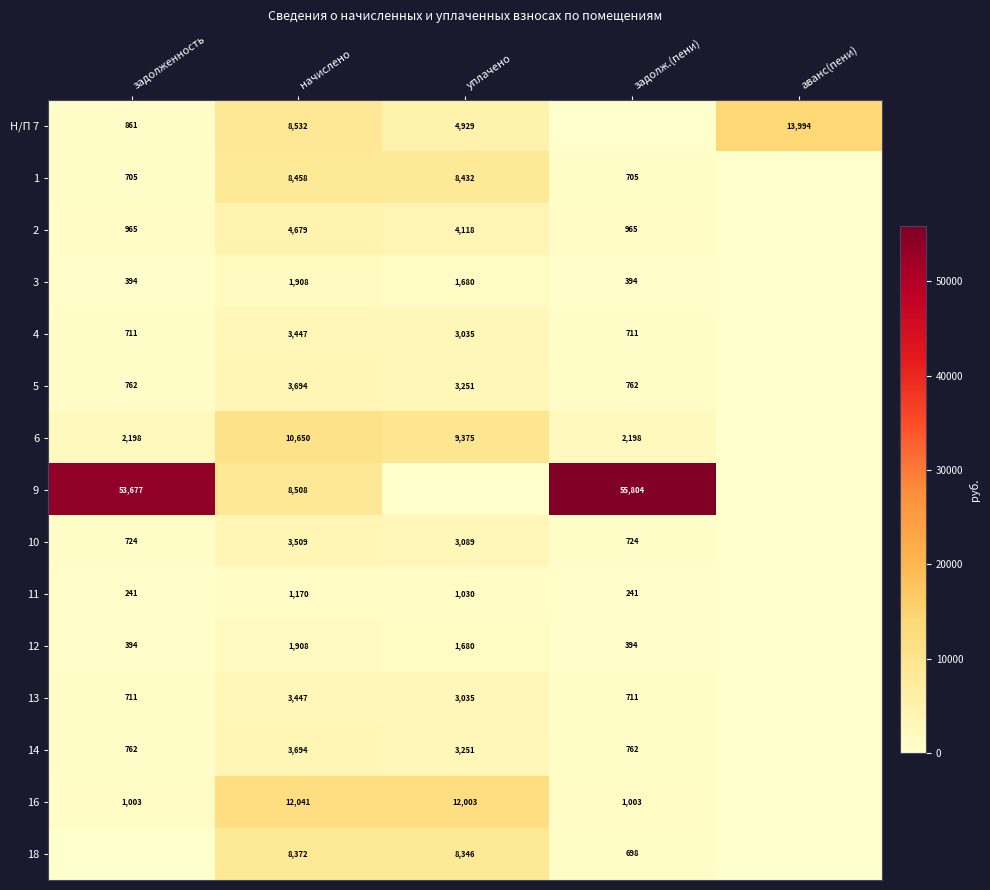

What is the spread (max minus min) of values at начислено?

10871